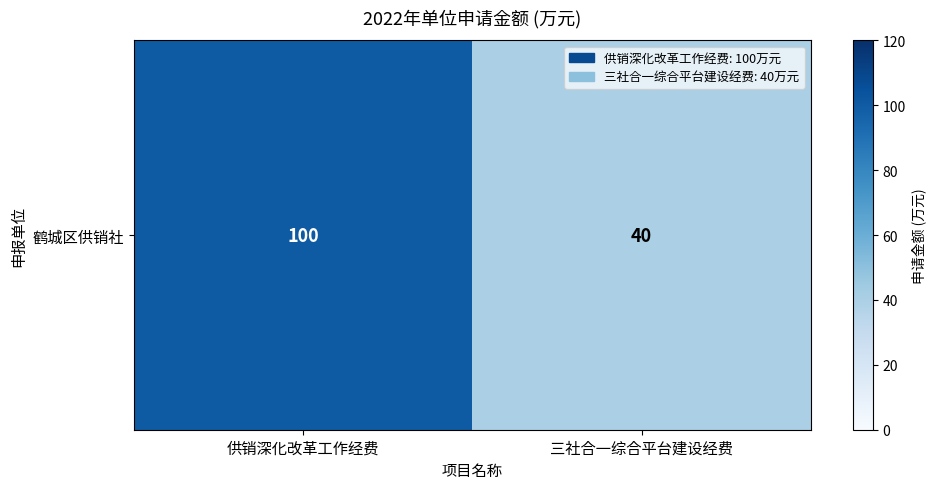

List the labels in order of value, smallest first.

三社合一综合平台建设经费, 供销深化改革工作经费